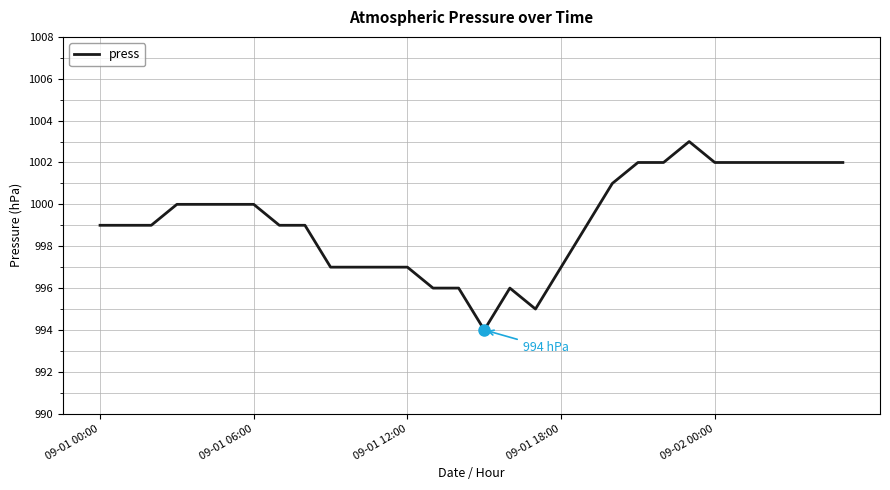

What is the smallest value displayed?

994